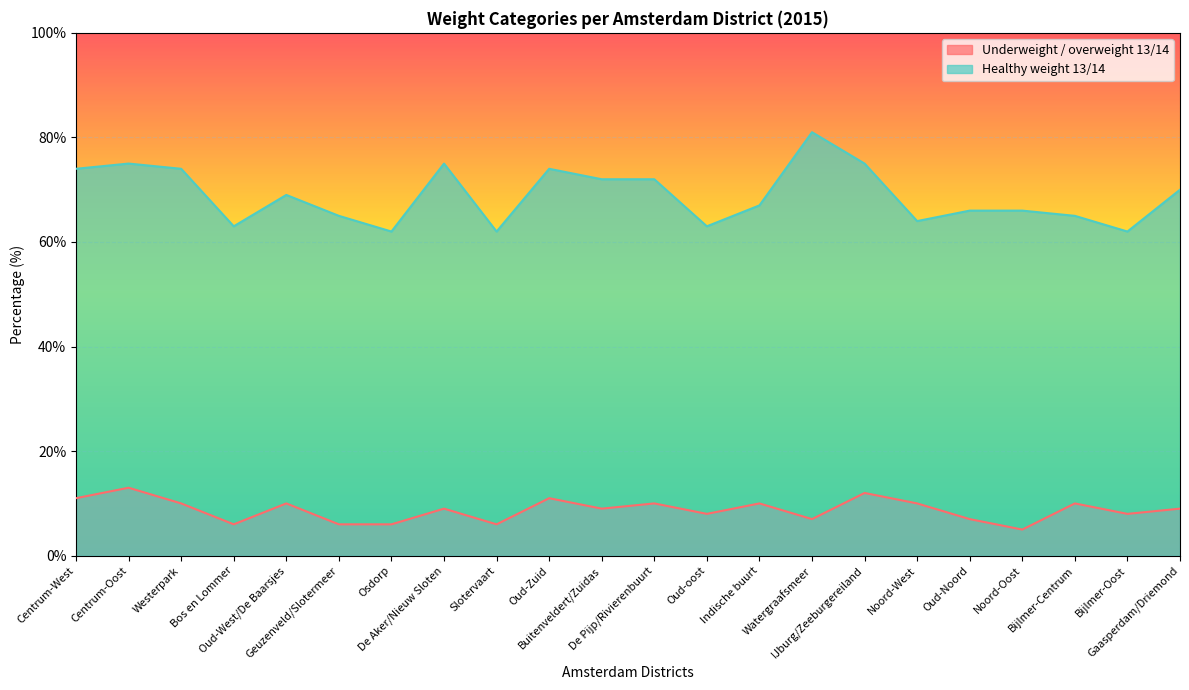

Reading left to right, list all the values displayed in this chart.

ondergewicht_overgewicht13: 11	13	10	6	10	6	6	9	6	11	9	10	8	10	7	12	10	7	5	10	8	9
gezond_gewicht_overgewicht13: 74	75	74	63	69	65	62	75	62	74	72	72	63	67	81	75	64	66	66	65	62	70